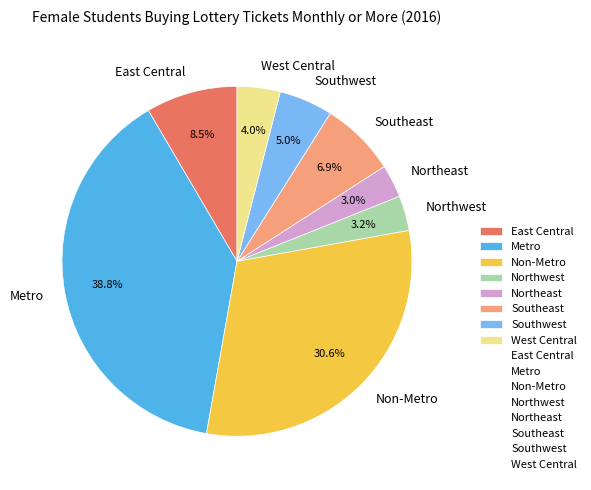

To the nearest percent, what is the difference between the largest and smallest slice percentages?

36%